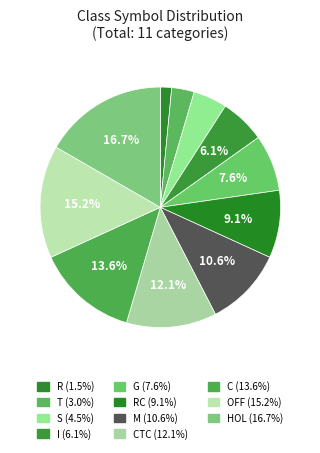

Rank the categories by value from lowest to highest.

R, T, S, I, G, RC, M, CTC, C, OFF, HOL